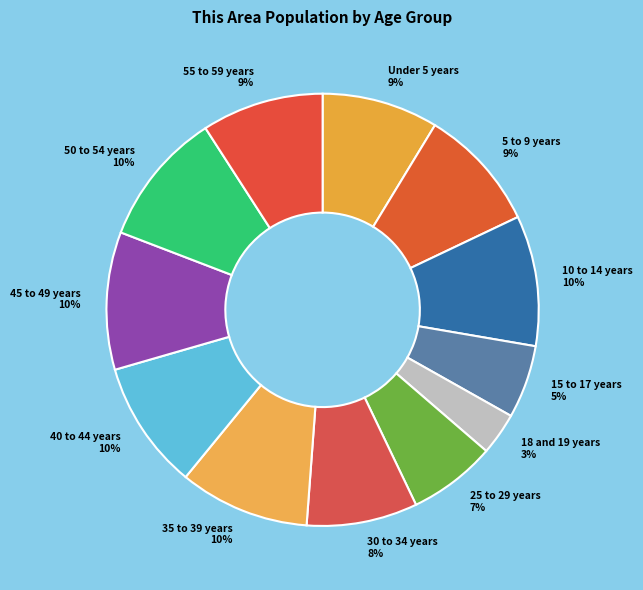

What is the smallest slice in the pie chart?

18 and 19 years